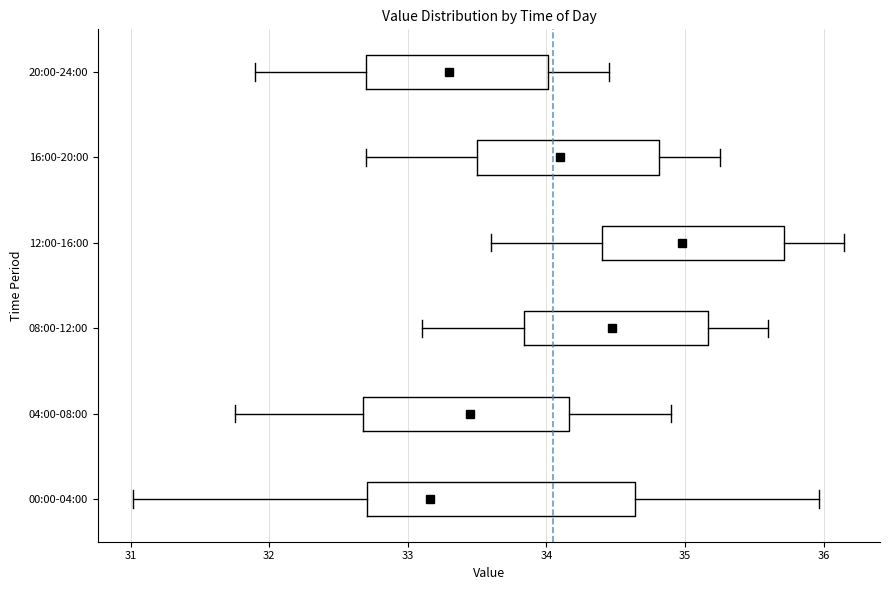

Which box is the widest, from its left edge to its right edge?

00:00-04:00